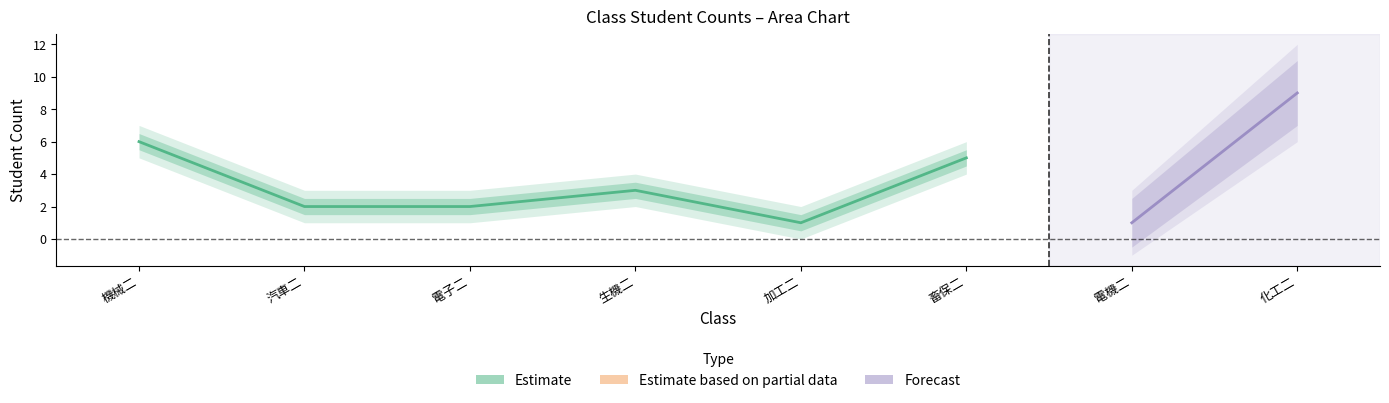

Is it true that the value at counts is 2?

False